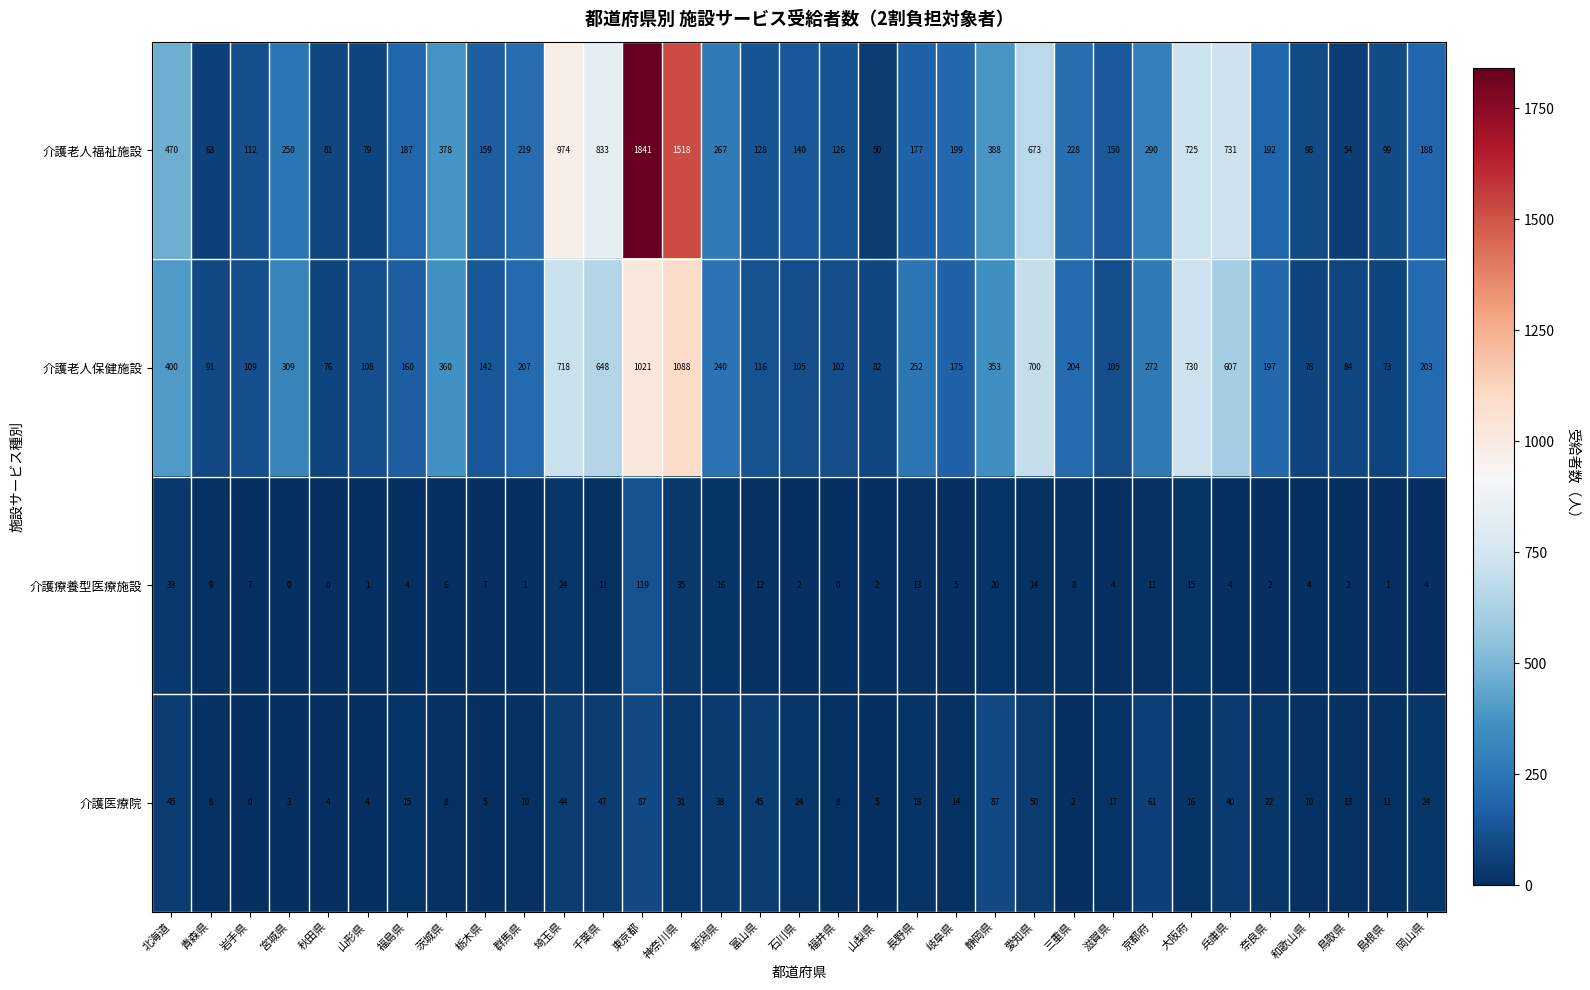

Which series has the largest range (max minus min)?

介護老人福祉施設